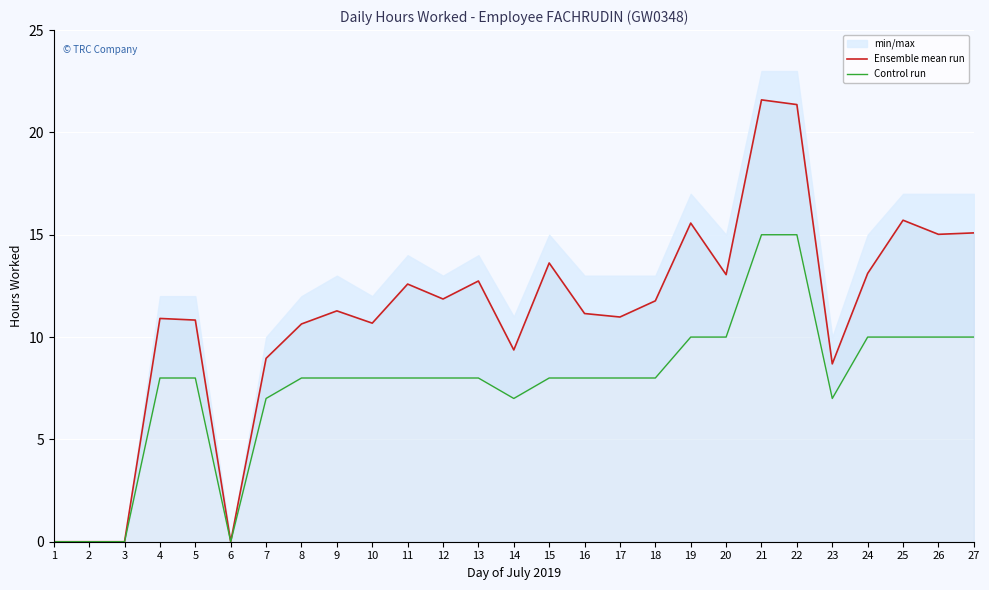

True or false: Control run has more than 0 points higher than both neighbors.

False